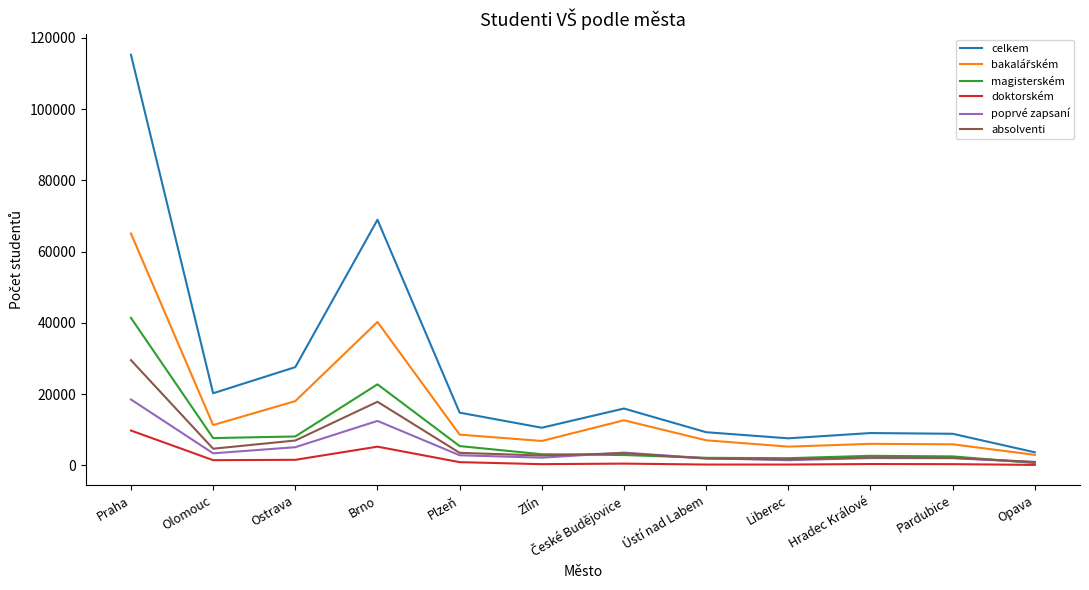

Which series has the largest total across all categories?

celkem